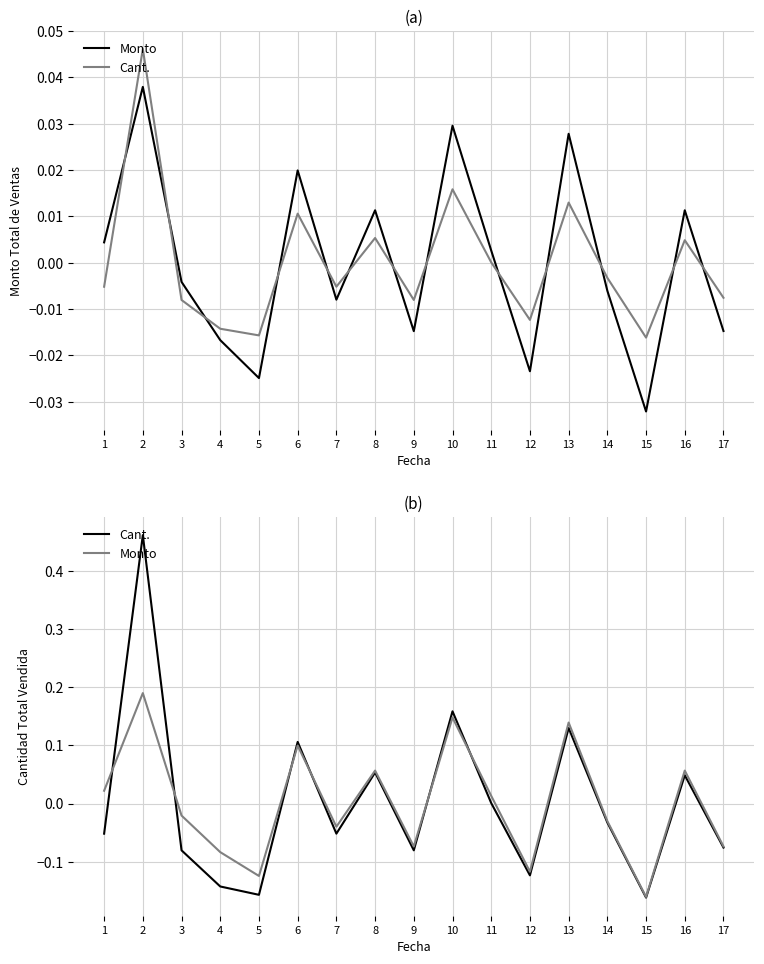

Which series has the largest total across all categories?

Cant.